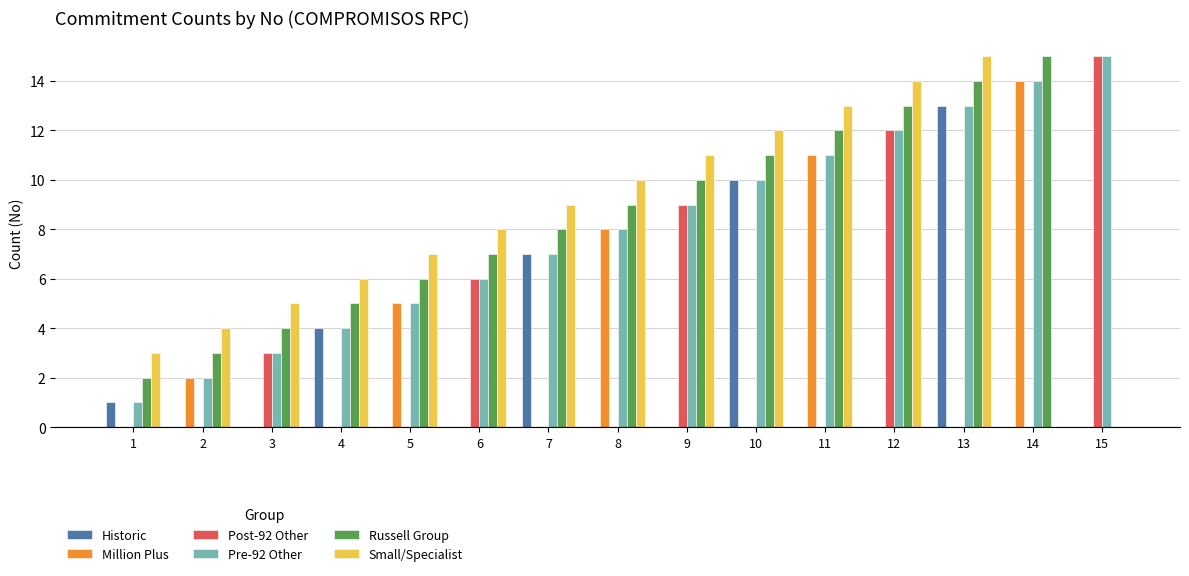

Are the bars grouped side by side (vs. stacked)?

Yes